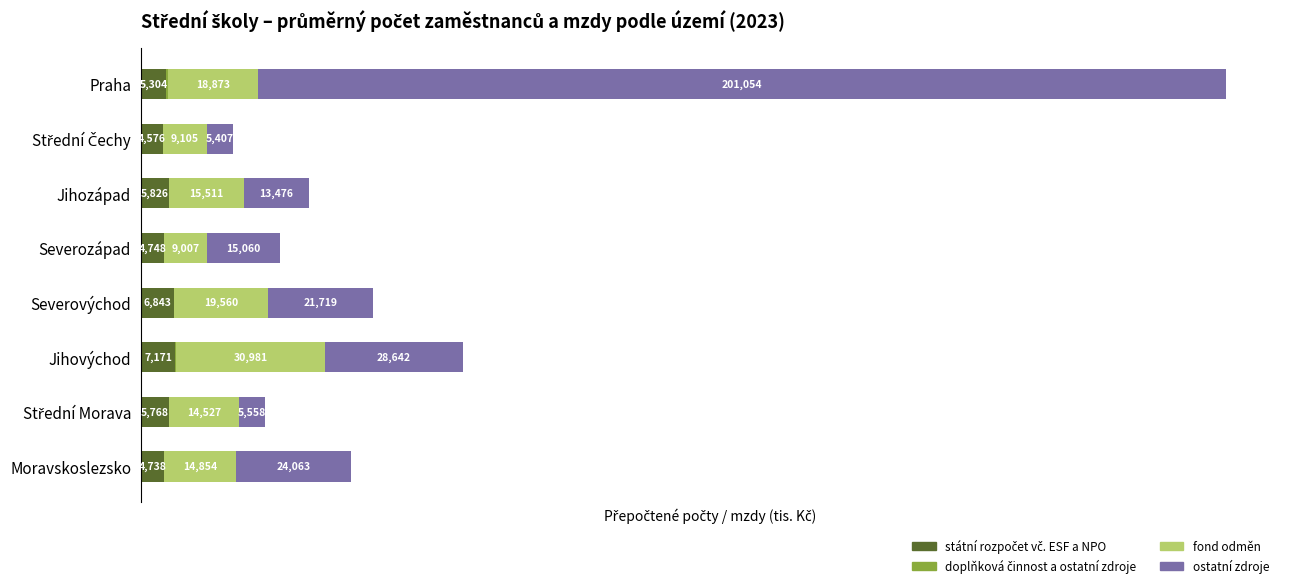

What is the value of the doplňková činnost a ostatní zdroje bar at the 4th from the left?

46.0